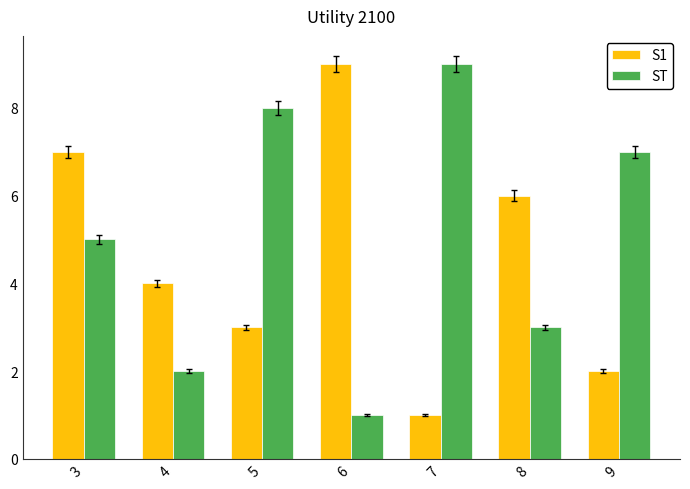

Which series changed the most between 4 and 7?

ST